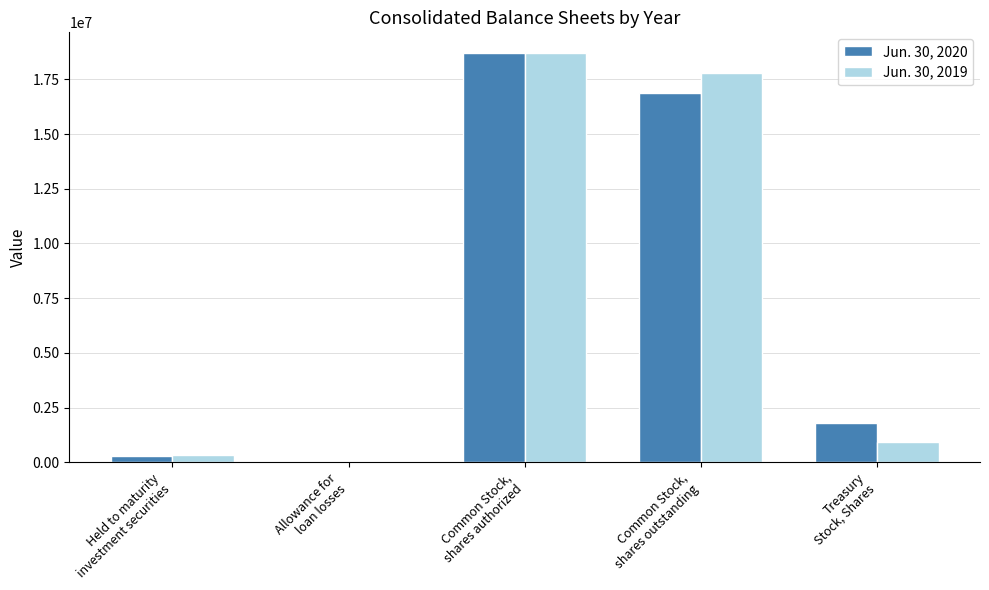

At which label does Jun. 30, 2020 first exceed 1814158?

Common Stock,
shares authorized